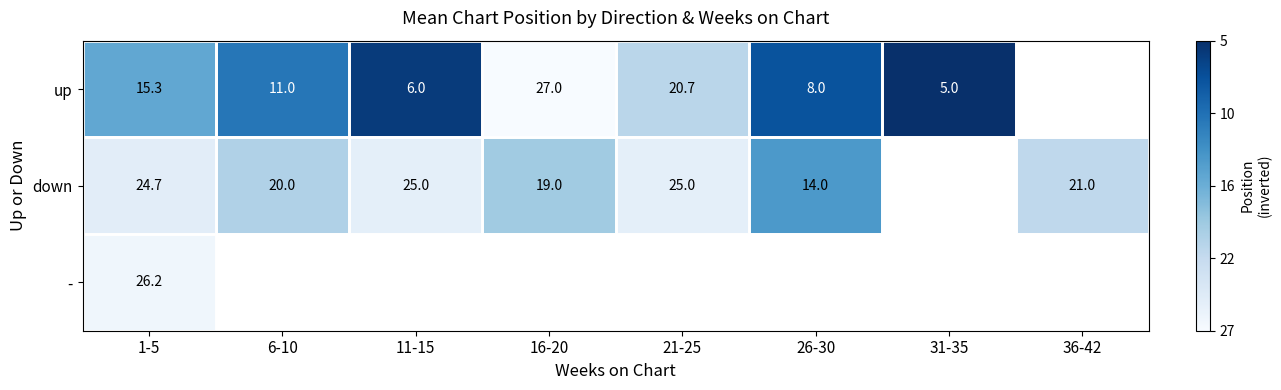

Is the value of - at 36-42 greater than the value of down at 11-15?

No